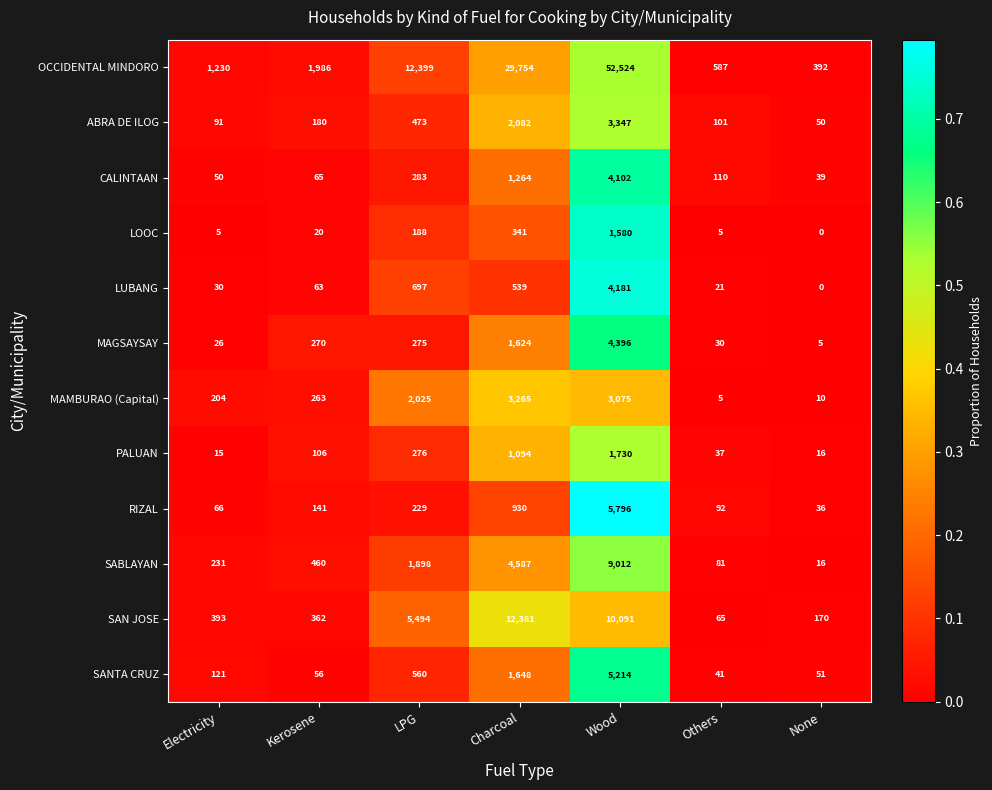

What is the greatest value displayed?

52524